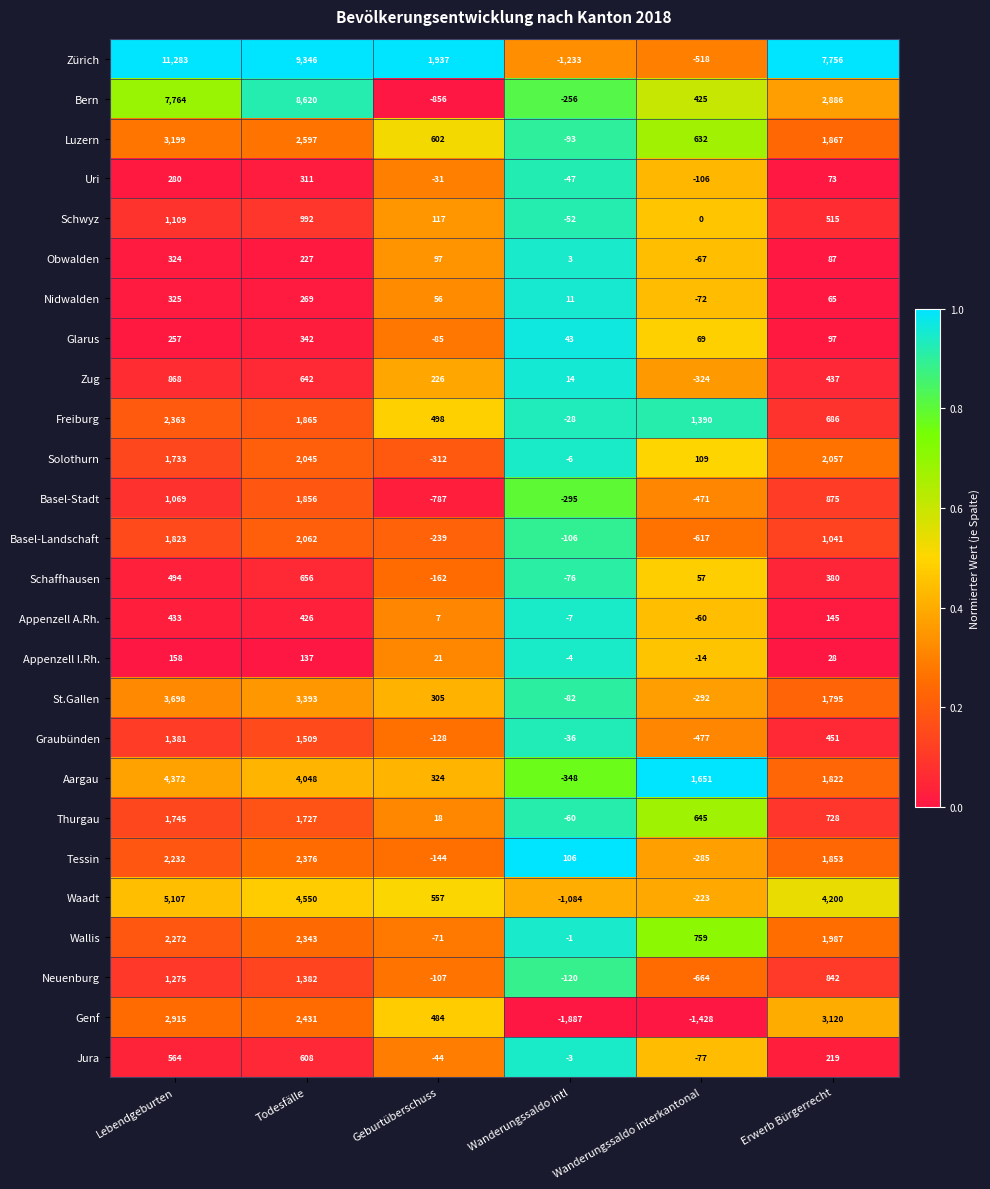

Where is Luzern nearest to the value 1553?

Erwerb Bürgerrecht